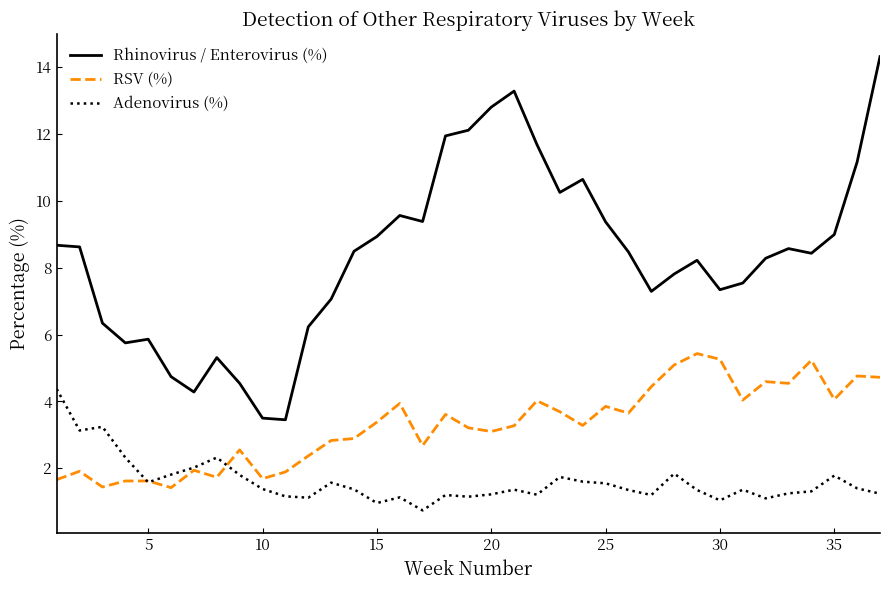

Which series has the largest range (max minus min)?

Rhinovirus / Enterovirus (%)